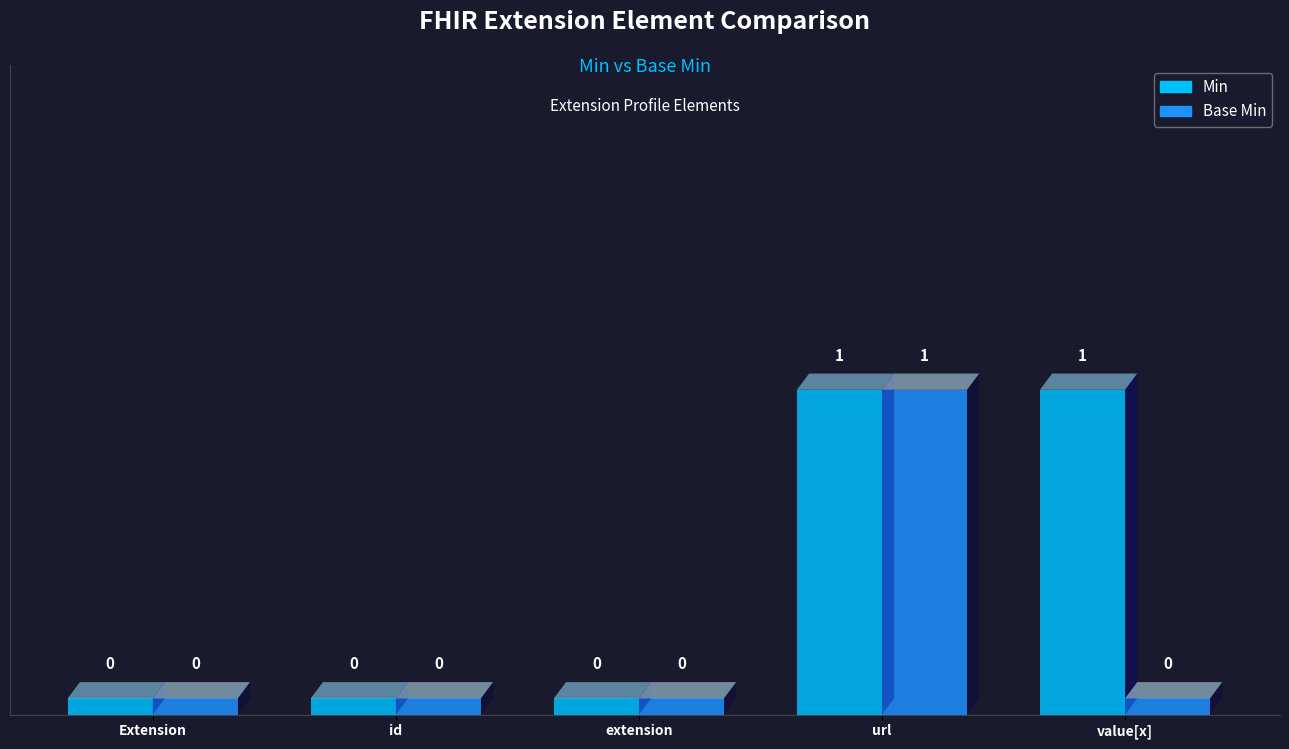

List the series in order of their overall mean, lowest first.

Base Min, Min